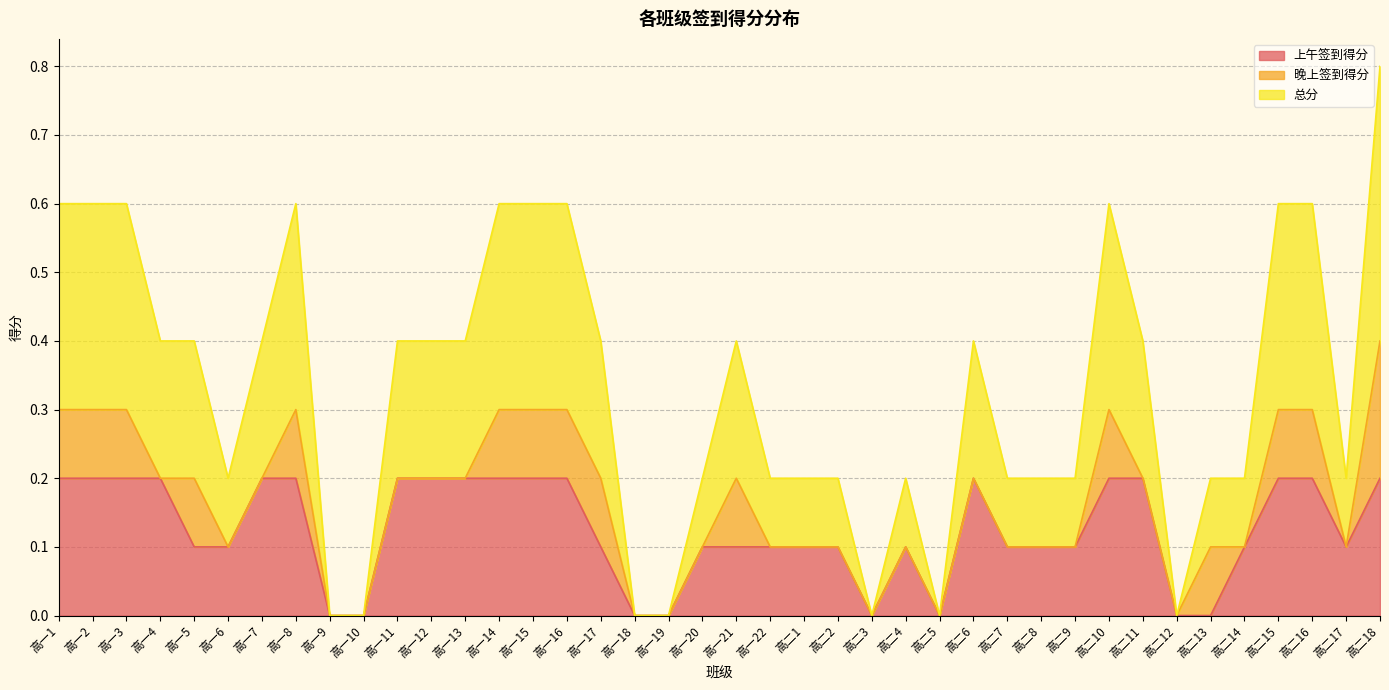

What is the greatest value displayed?

0.4